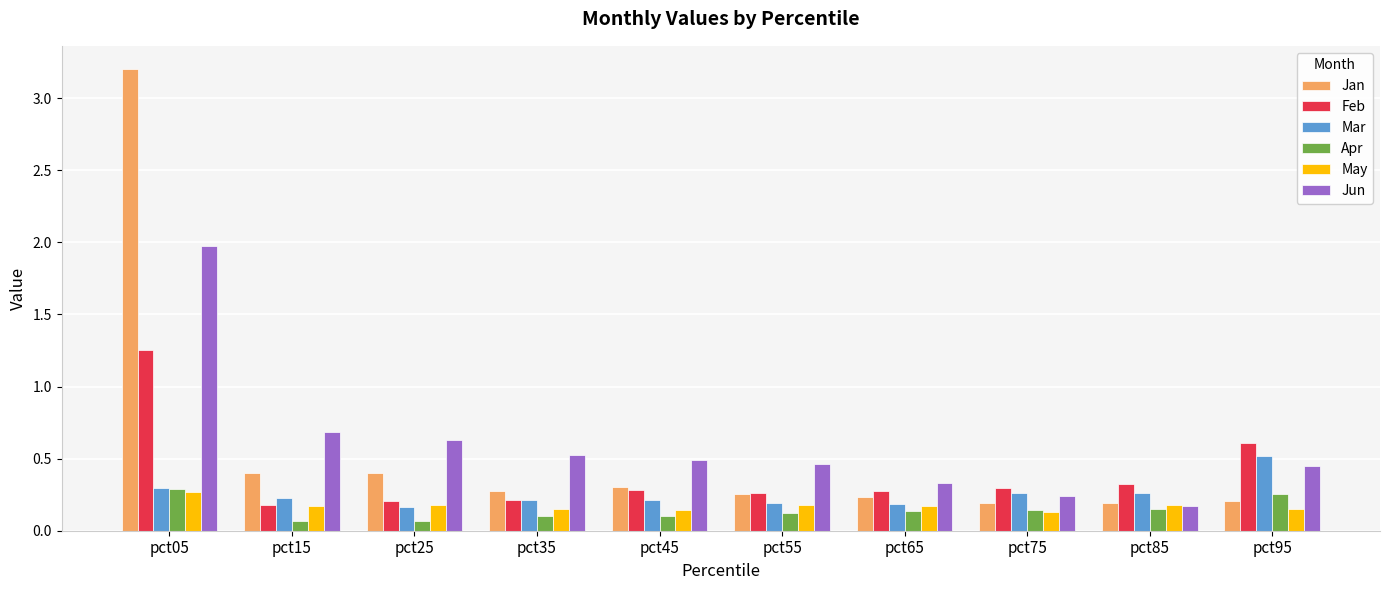

What is the sum of the Apr values at pct05 and pct65?

0.4